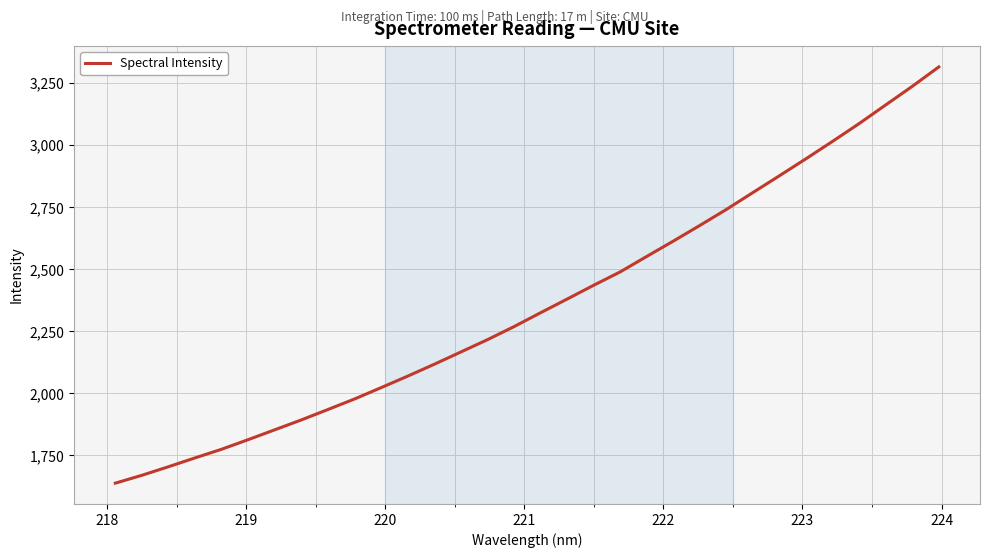

What is the smallest value displayed?

1638.0